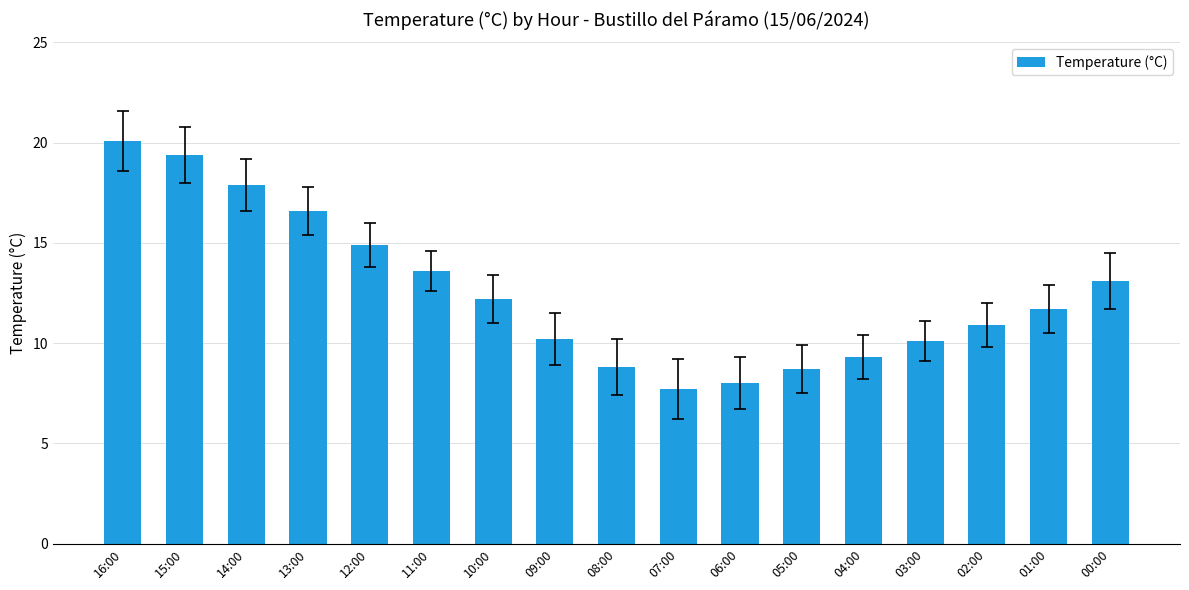

Are the bars grouped side by side (vs. stacked)?

No